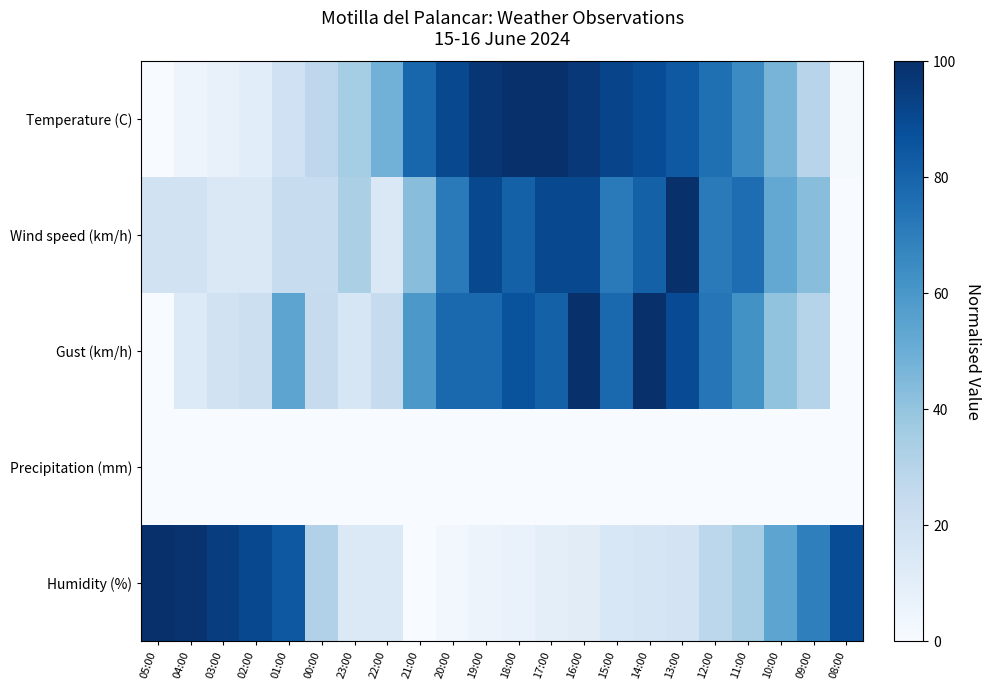

What is the total value across all series at 20:00?

243.2